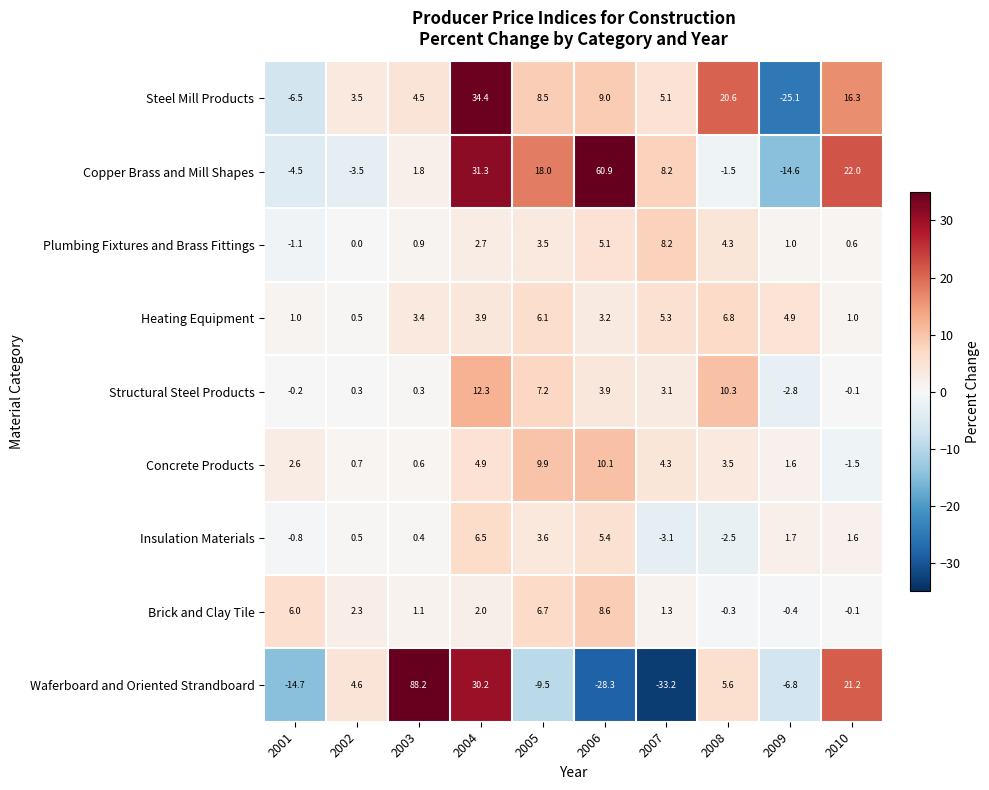

What is the difference between the second highest and minimum values in the Brick and Clay Tile series?

7.1